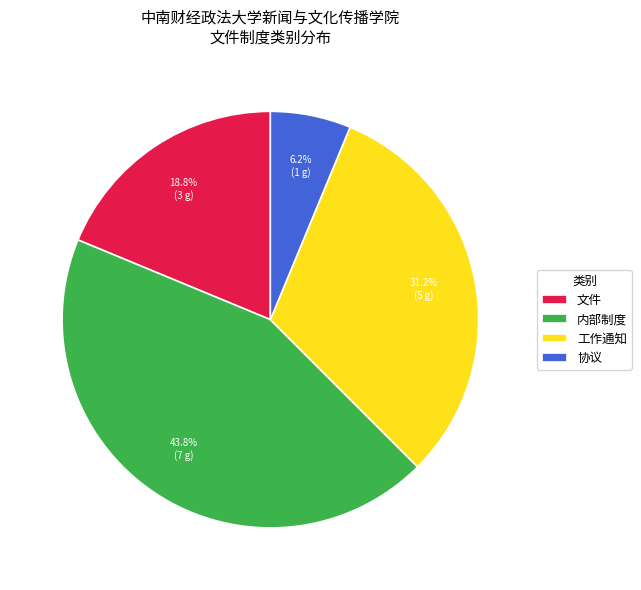

Which slice is the smallest?

协议